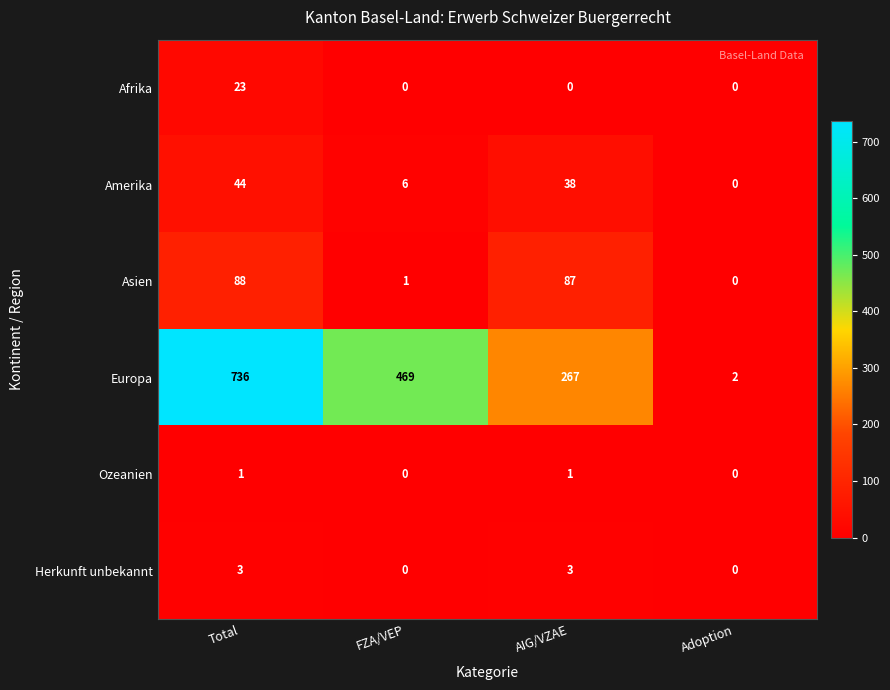

True or false: Asien has a value of 88 at Total.

True